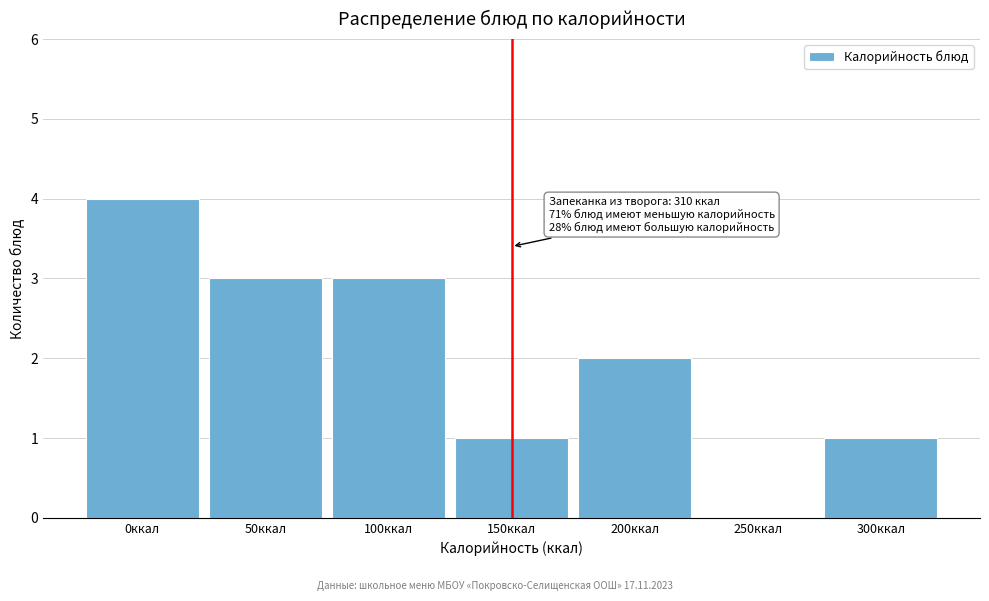

Reading right to left, what are all the values shown in this chart?

300ккал=1	250ккал=0	200ккал=2	150ккал=1	100ккал=3	50ккал=3	0ккал=4